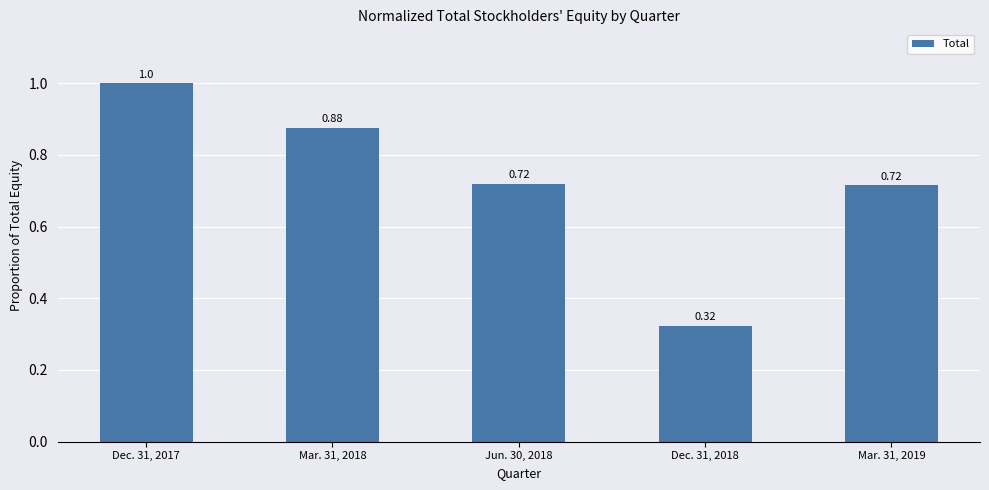

What is the sum of all values?

3.6